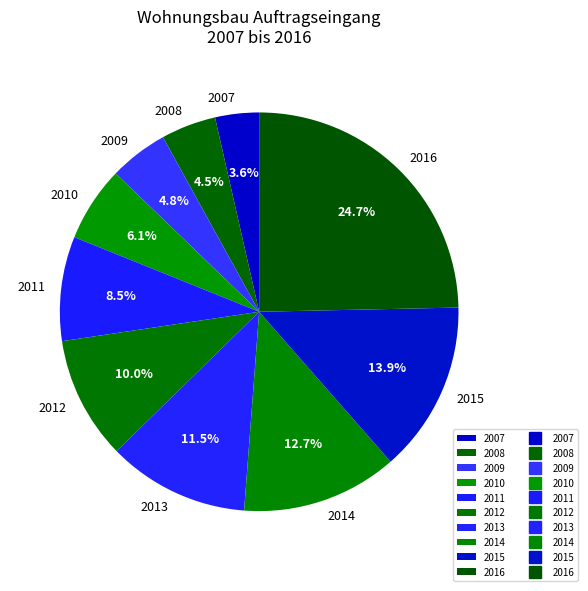

How many slices are in this pie chart?

10